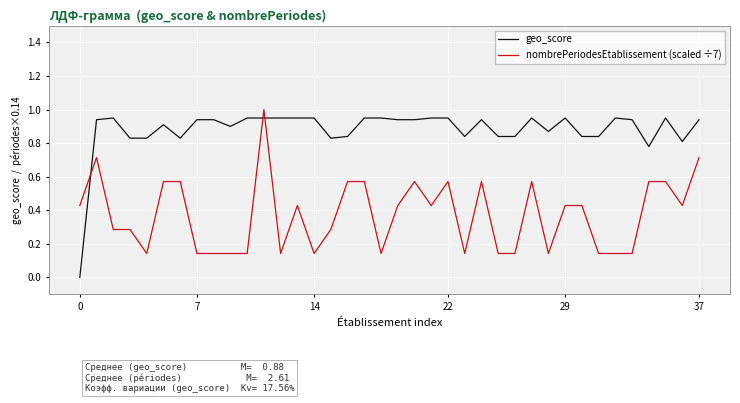

Rank the series by their maximum value, from lowest to highest.

geo_score, nombrePeriodesEtablissement (scaled ÷7)